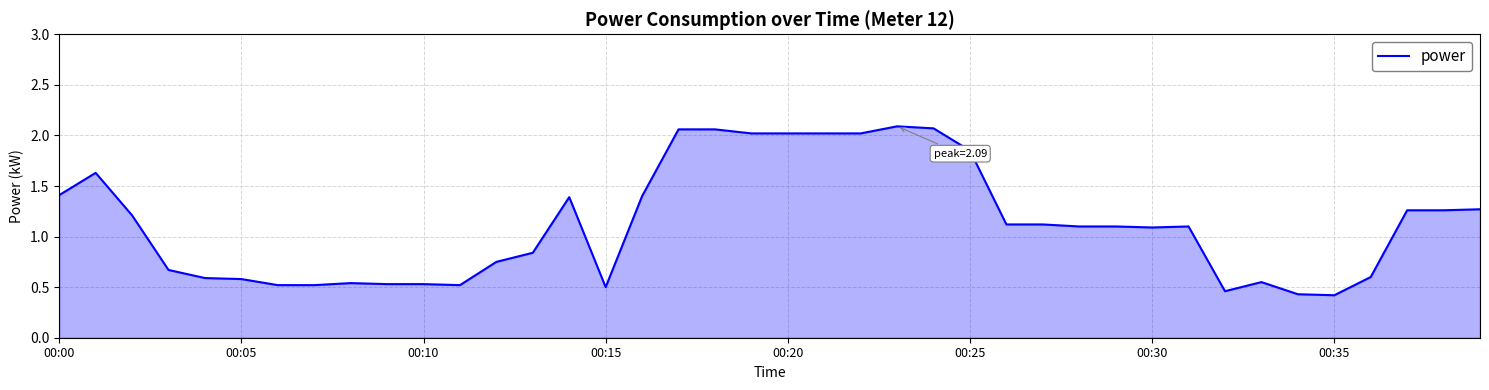

What is the difference between the maximum and minimum values?

1.7